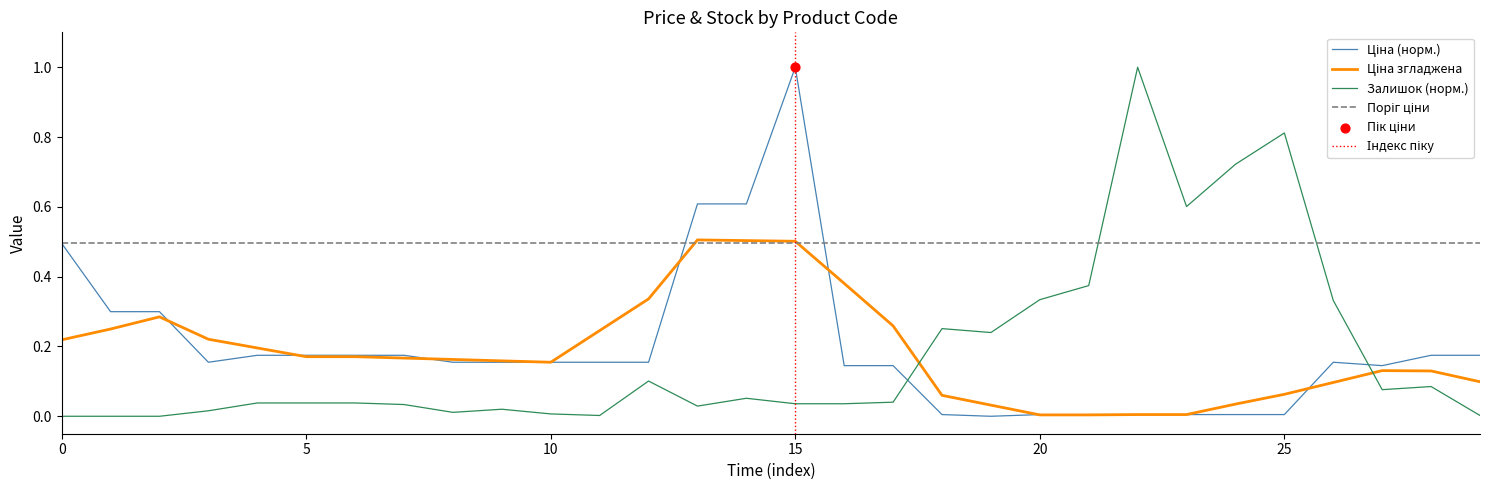

At how many categories does at least one series exceed 0?

30